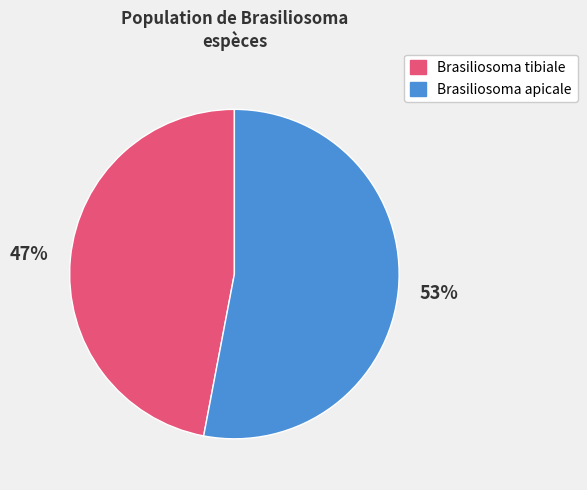

To the nearest percent, what is the difference between the largest and smallest slice percentages?

6%